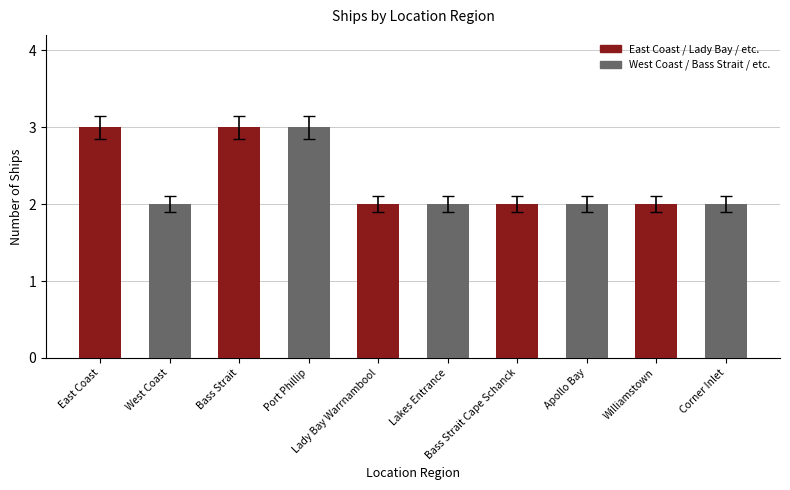

What is the sum of all values?

23